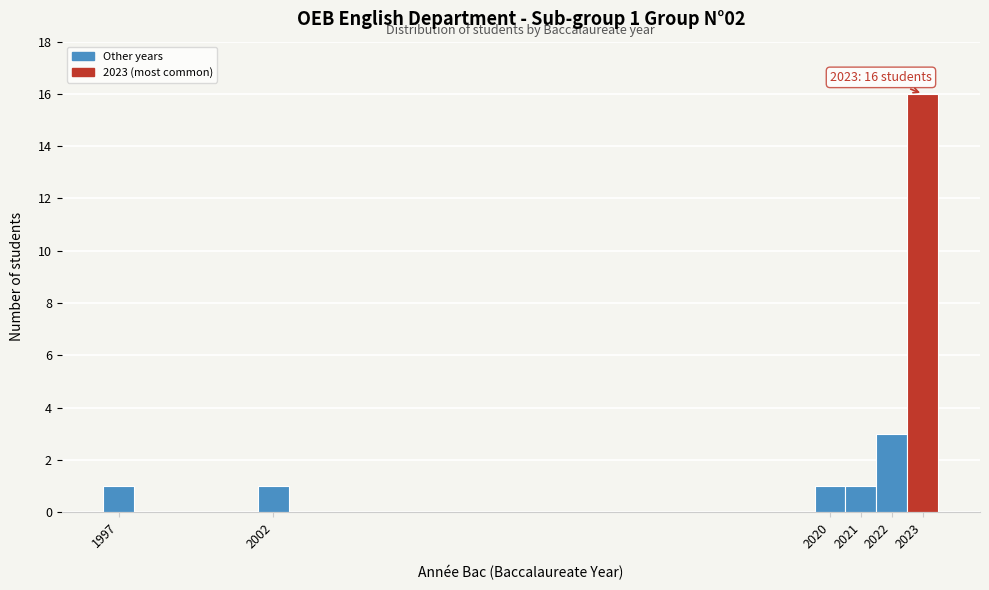

Over which range of the x-axis is the bar tallest?

2022.5 to 2023.5